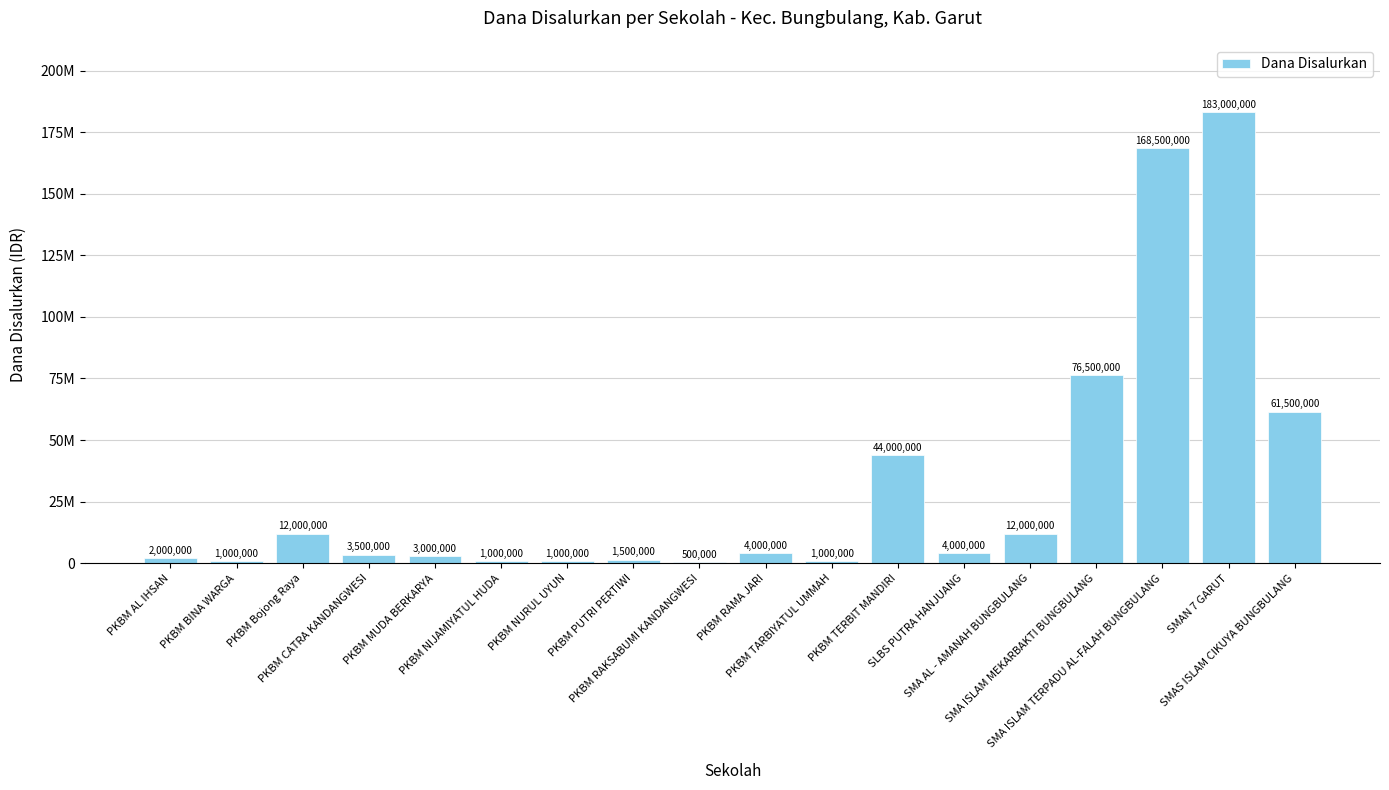

What is the greatest value displayed?

183000000